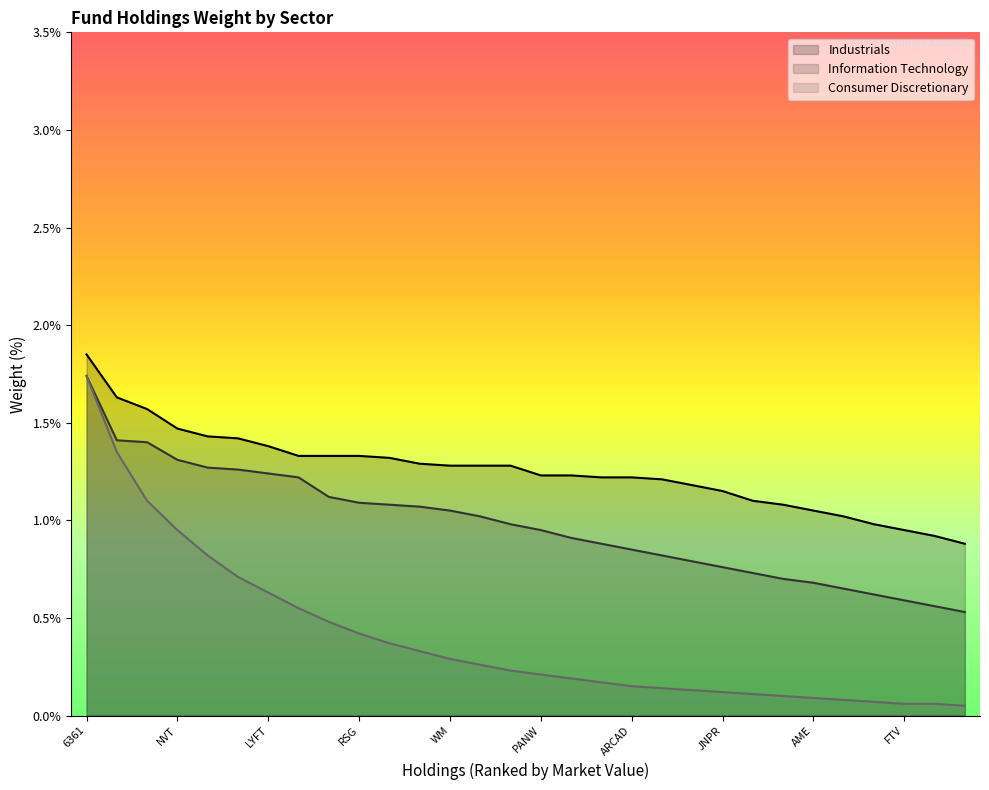

What is the difference between the maximum and minimum values in the Consumer Discretionary series?

1.7